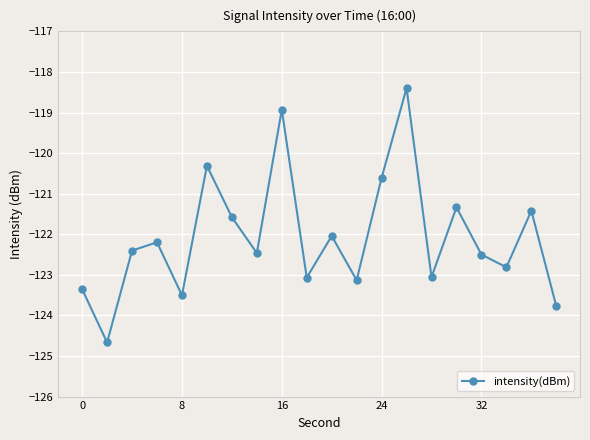

Reading right to left, transcribe all the data shown in this chart.

-123.8	-121.4	-122.8	-122.5	-121.3	-123.1	-118.4	-120.6	-123.1	-122.0	-123.1	-118.9	-122.5	-121.6	-120.3	-123.5	-122.2	-122.4	-124.7	-123.4